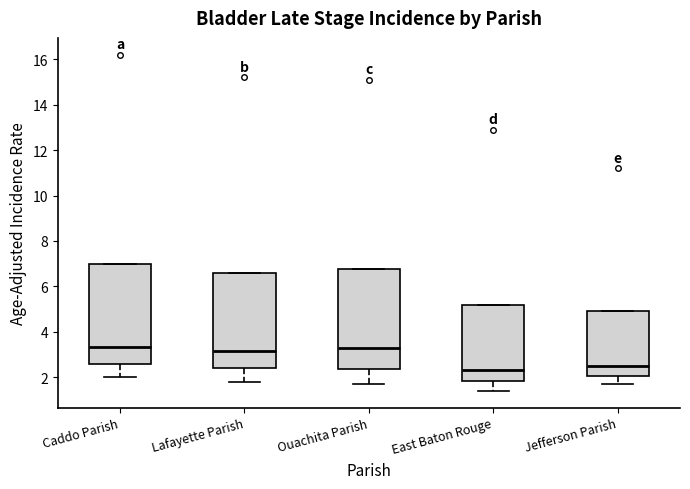

Where is the upper edge of the box for Ouachita Parish on the y-axis? The values are not printed on the chart, so give them approximately, as read against the axis.

6.8